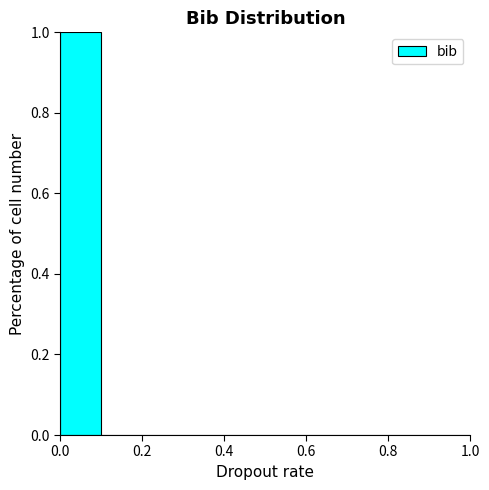

Reading left to right, transcribe this chart: for each bar, give the range it covers on the x-axis and its height. The values are not printed on the chart, so give them approximately, as read against the axis.

0.0 to 0.1: 1
0.1 to 0.2: 0
0.2 to 0.3: 0
0.3 to 0.4: 0
0.4 to 0.5: 0
0.5 to 0.6: 0
0.6 to 0.7: 0
0.7 to 0.8: 0
0.8 to 0.9: 0
0.9 to 1.0: 0